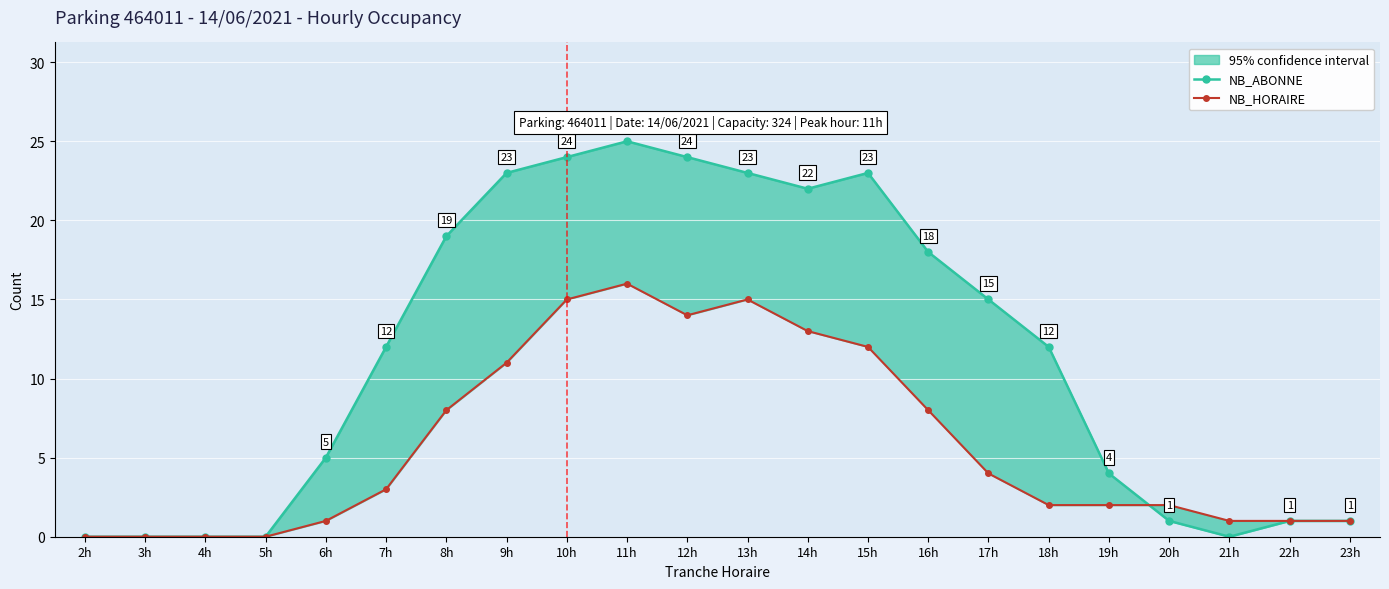

List the series in order of their peak value, highest first.

NB_ABONNE, NB_HORAIRE